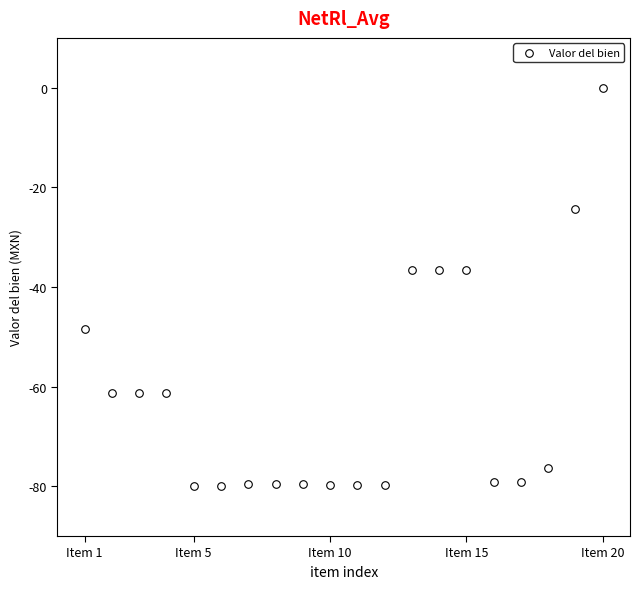

What is the range of X values (max minus min)?

19.0